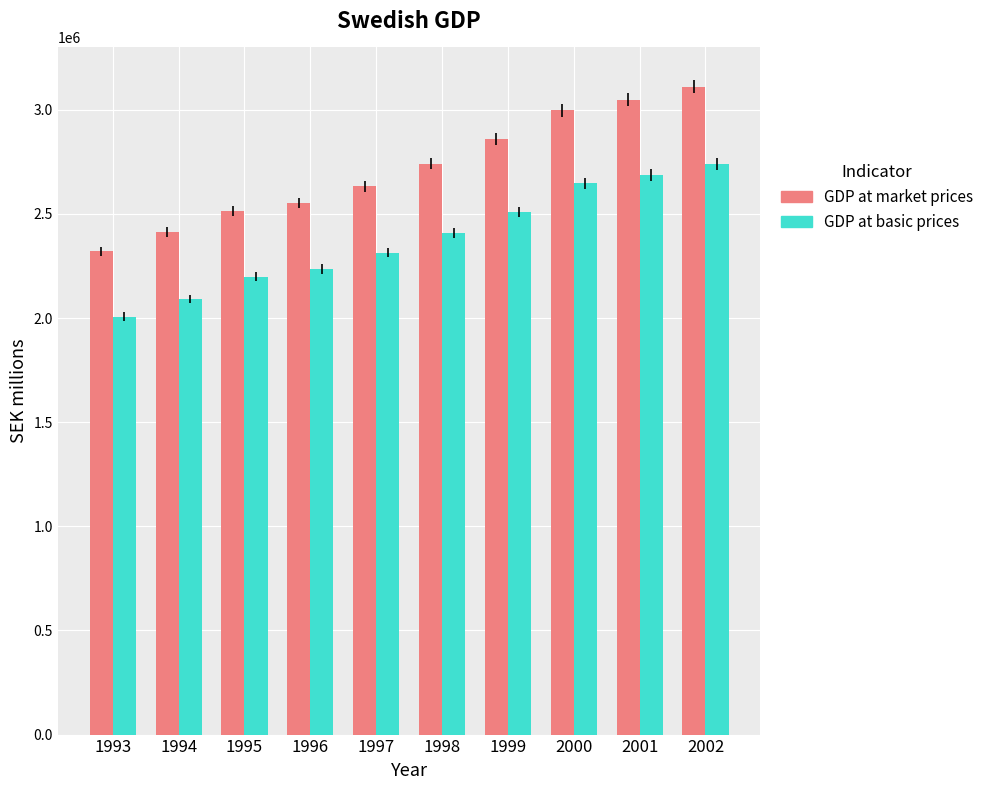

The GDP at market prices series shows 4498249 at 1995. True or false?

False